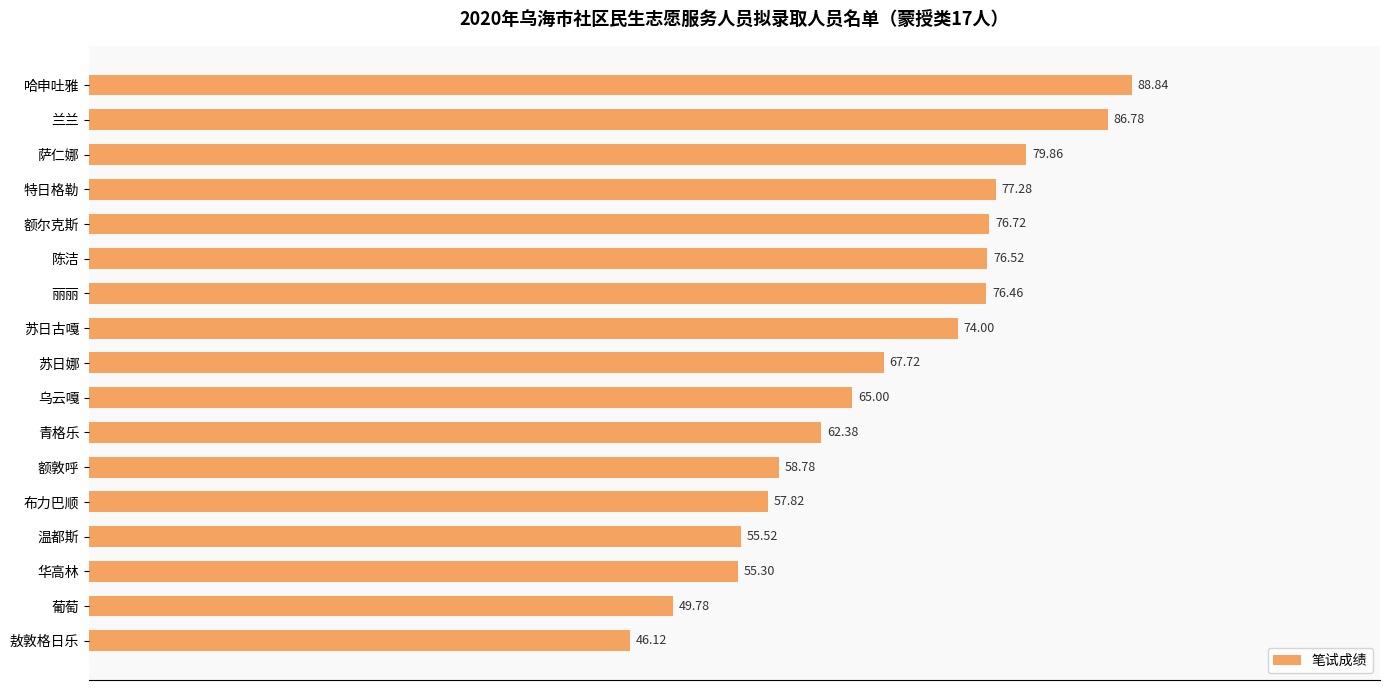

Which label corresponds to the smallest value in the chart?

敖敦格日乐